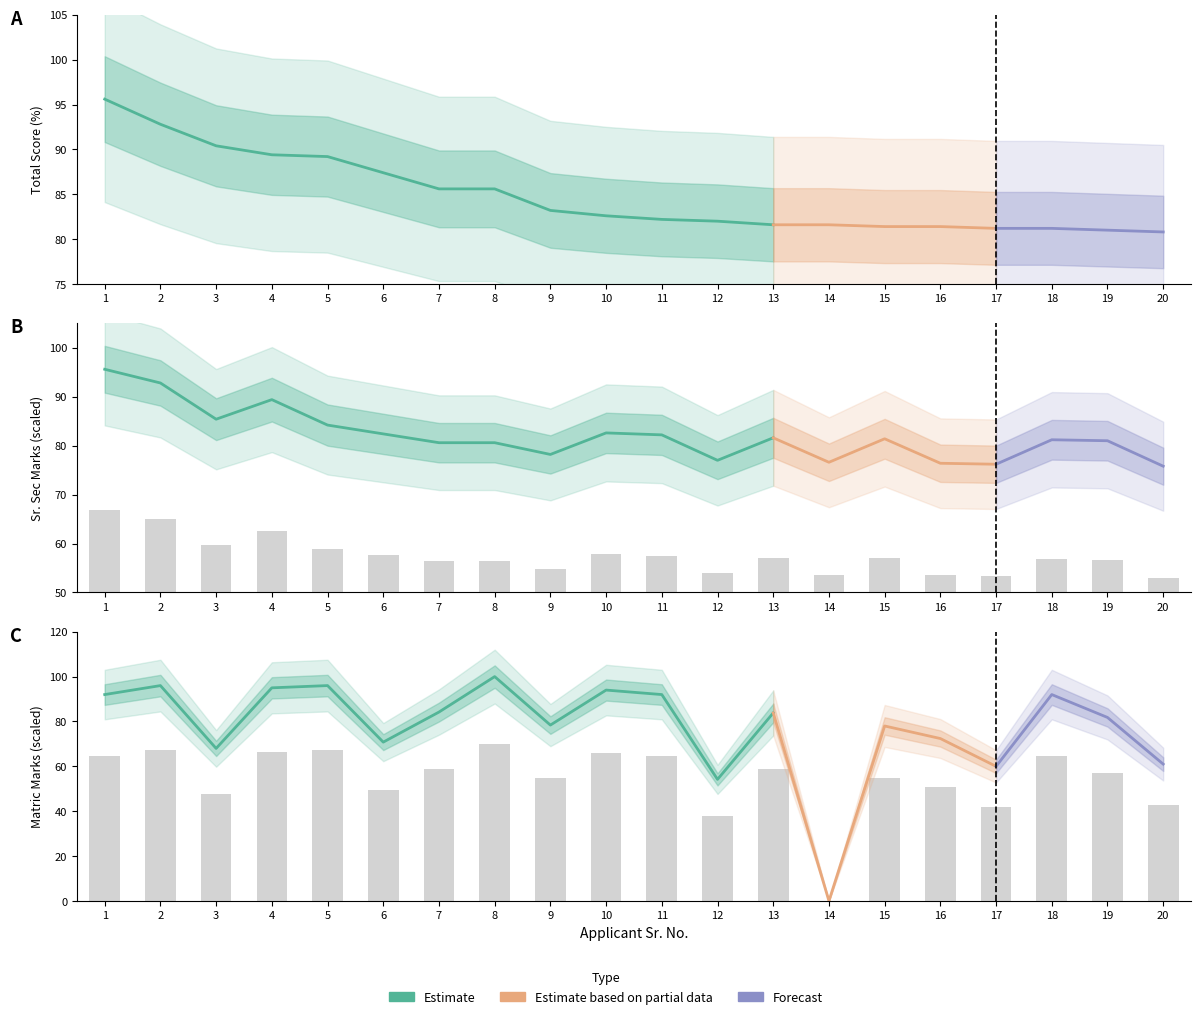

The Sr. Sec (MO) series shows 65.0 at 2. True or false?

True